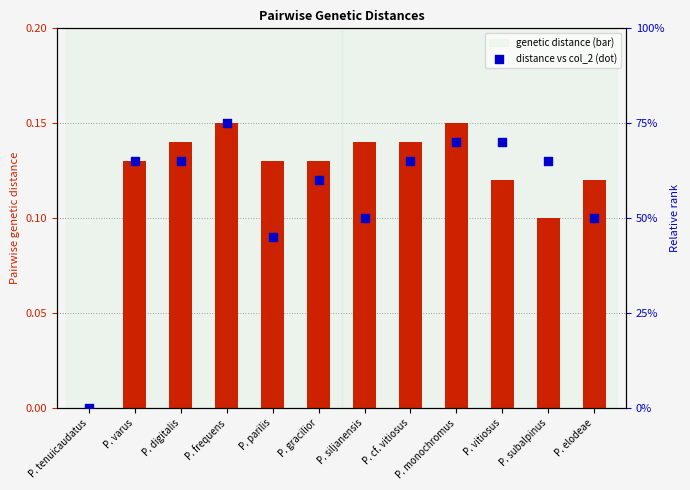

What is the total value across all series at P. monochromus?

0.3